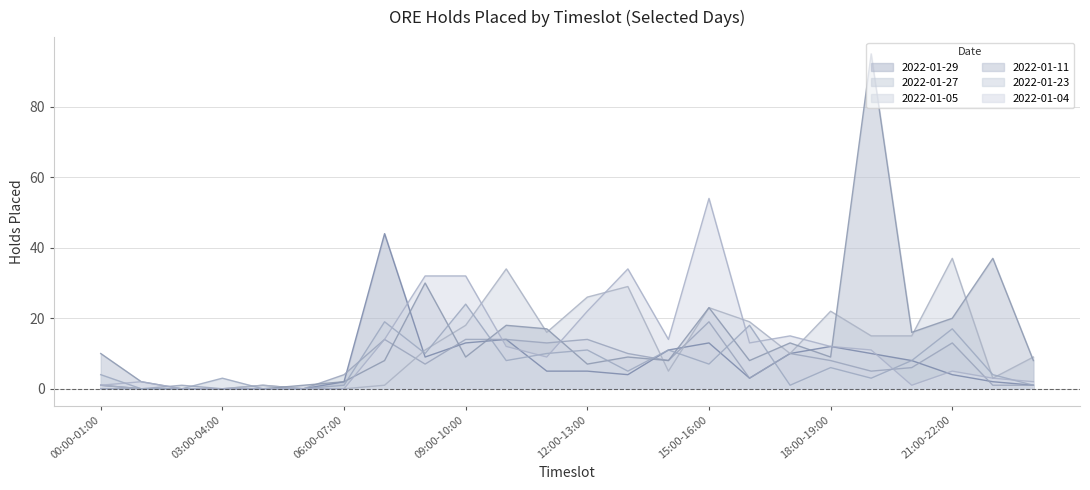

How many lines are shown in the chart?

6